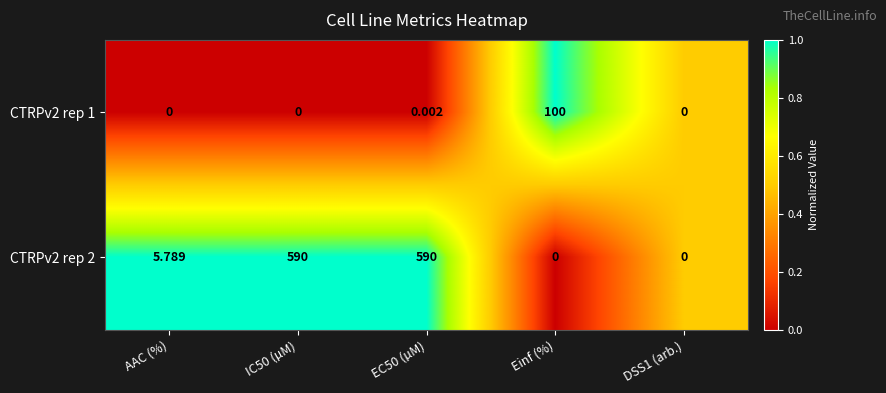

Is the value of CTRPv2 rep 1 at Einf (%) greater than the value of CTRPv2 rep 2 at DSS1 (arb.)?

Yes